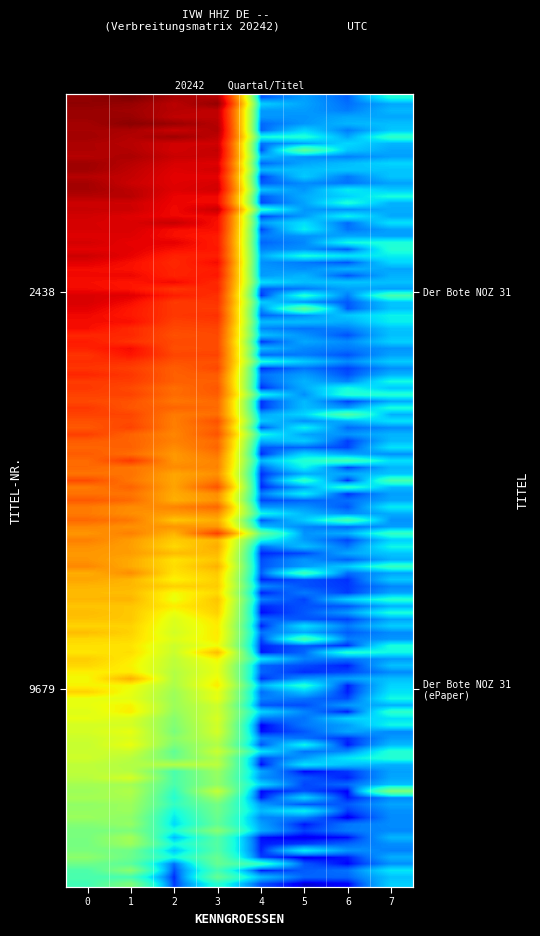

Reading left to right, extract all data points from this chart.

0=7244.2	1=7140.5	2=6772.3	3=6631.2	4=311.2	5=317.1	6=234.3	7=398.7